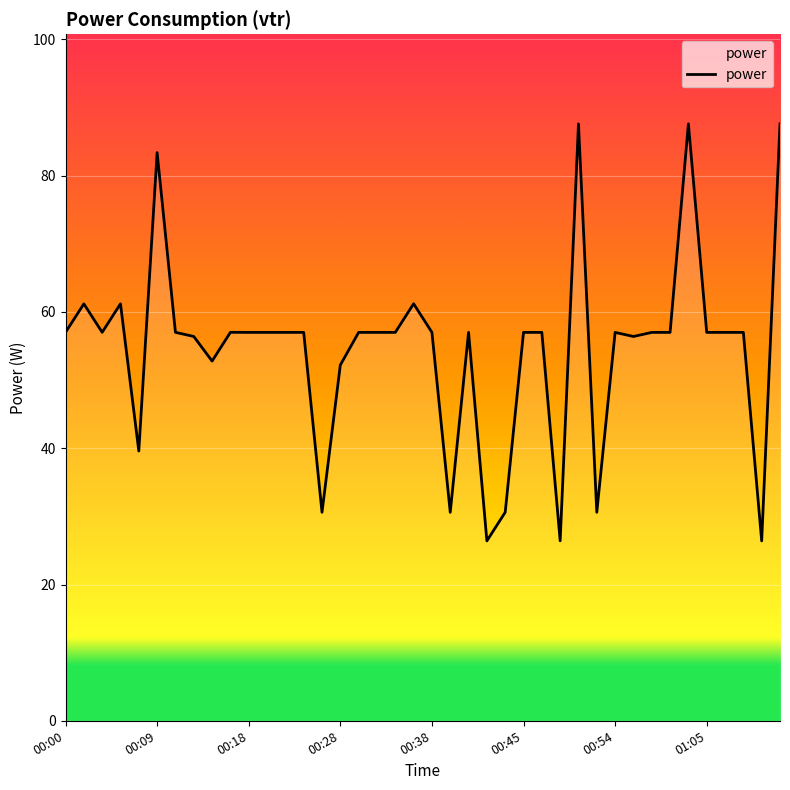

What is the smallest value displayed?

26.4